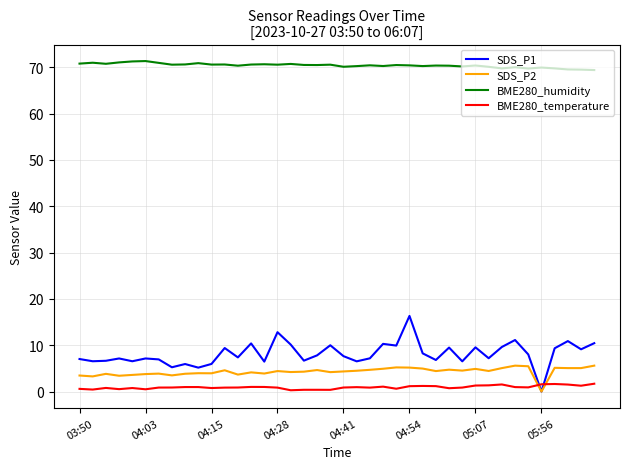

What is the sum of all BME280_humidity values?

2815.6